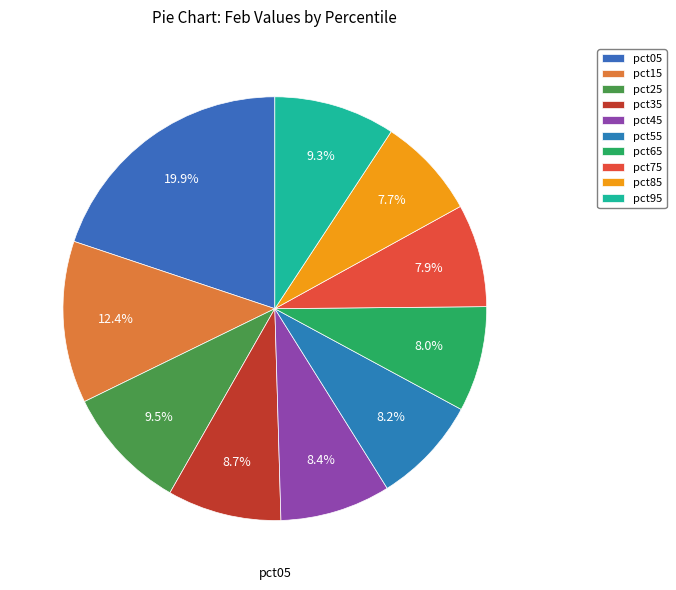

Does any single category account for the majority?

No